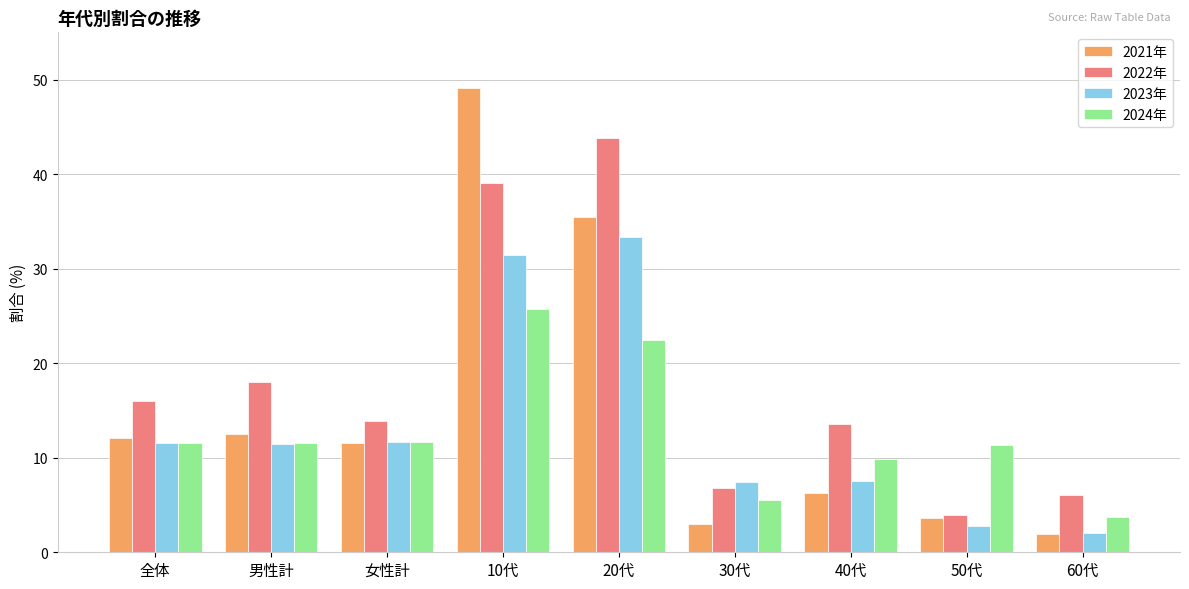

How many bars are there in each group?

4